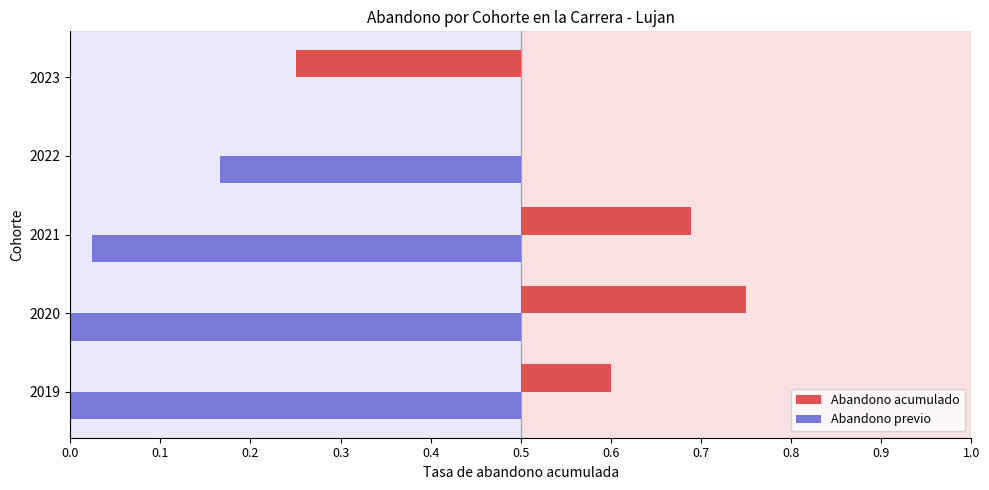

The Abandono acumulado series shows 0.1 at 2019. True or false?

False